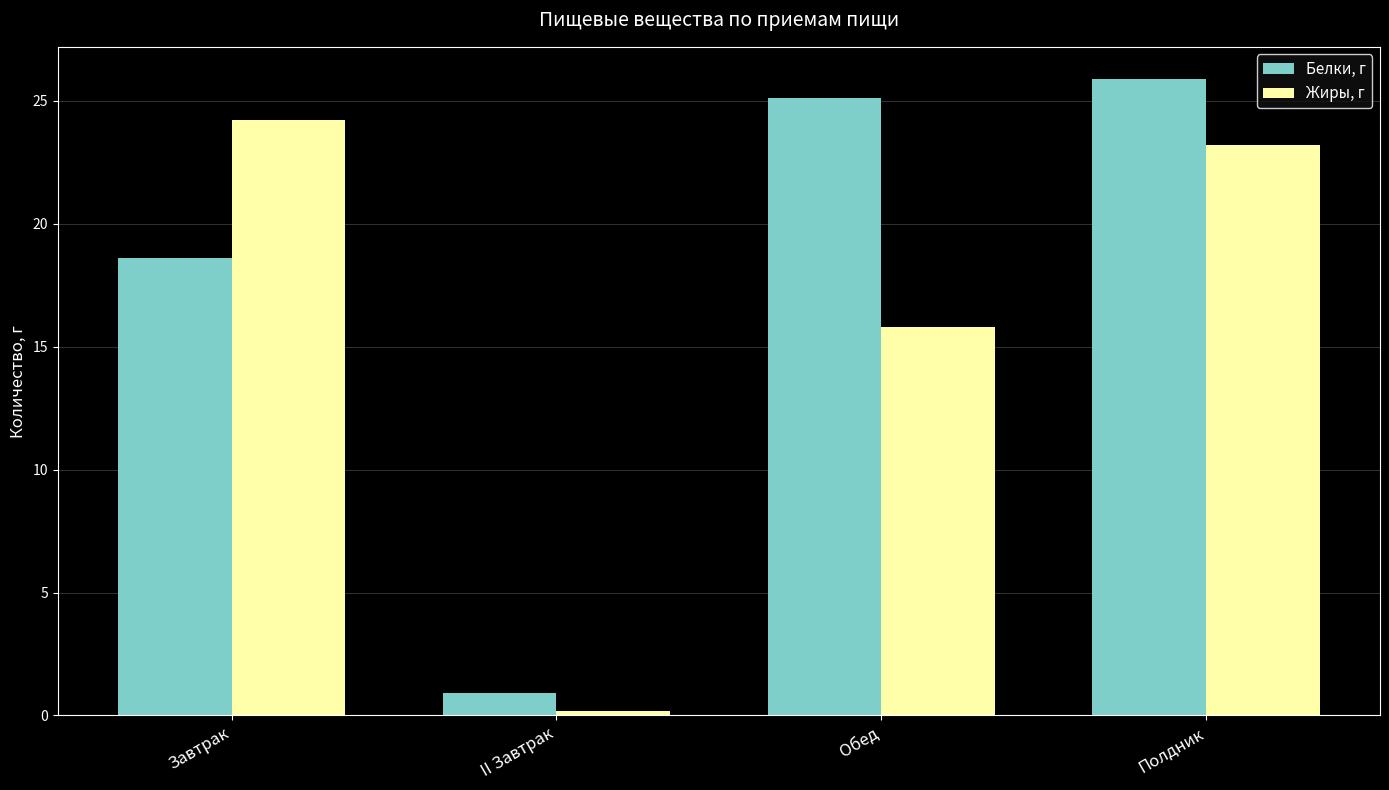

What is the value of the Жиры, г bar at the 3rd from the left?

15.8